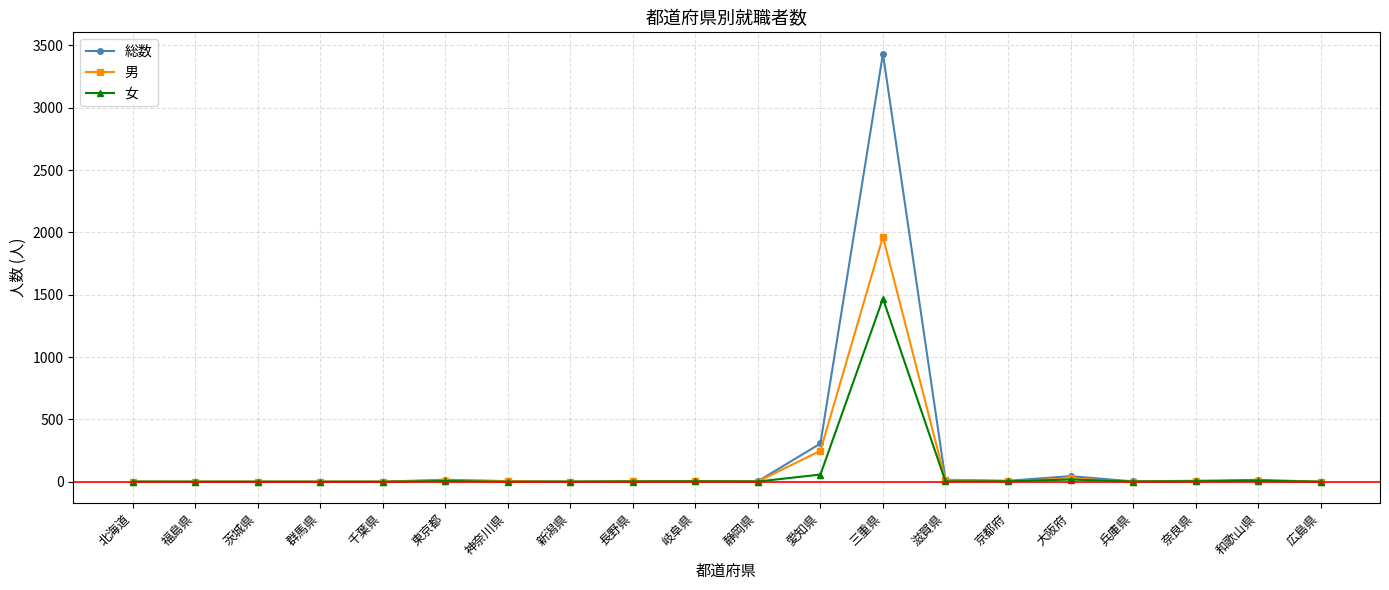

What is the maximum value shown in the chart?

3433